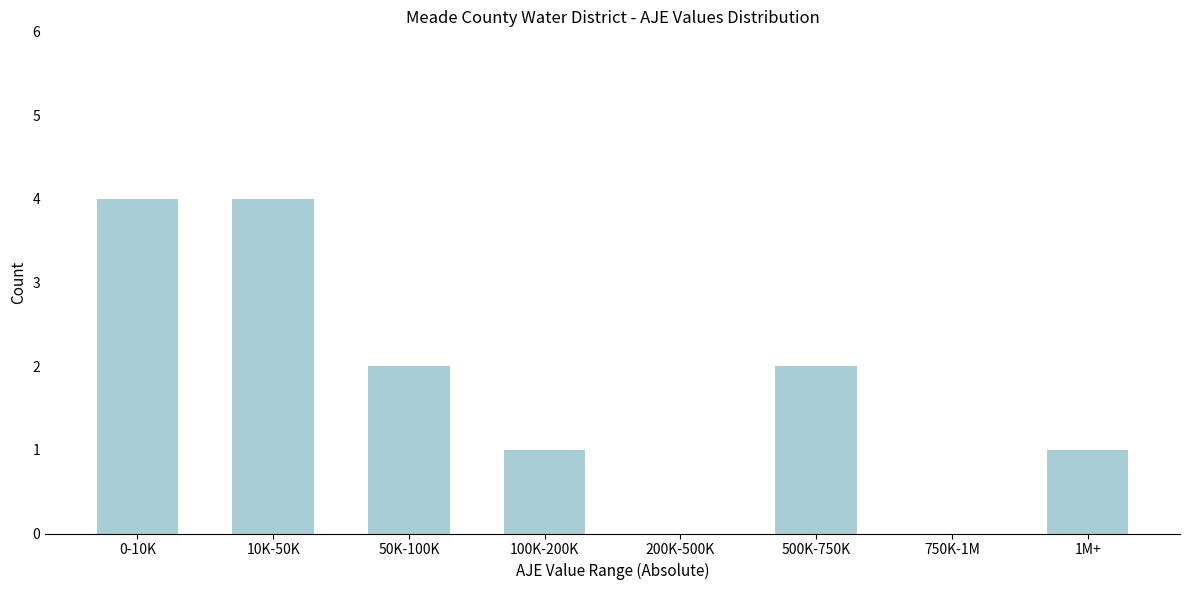

Reading left to right, list all the values displayed in this chart.

0-10K=4	10K-50K=4	50K-100K=2	100K-200K=1	200K-500K=0	500K-750K=2	750K-1M=0	1M+=1